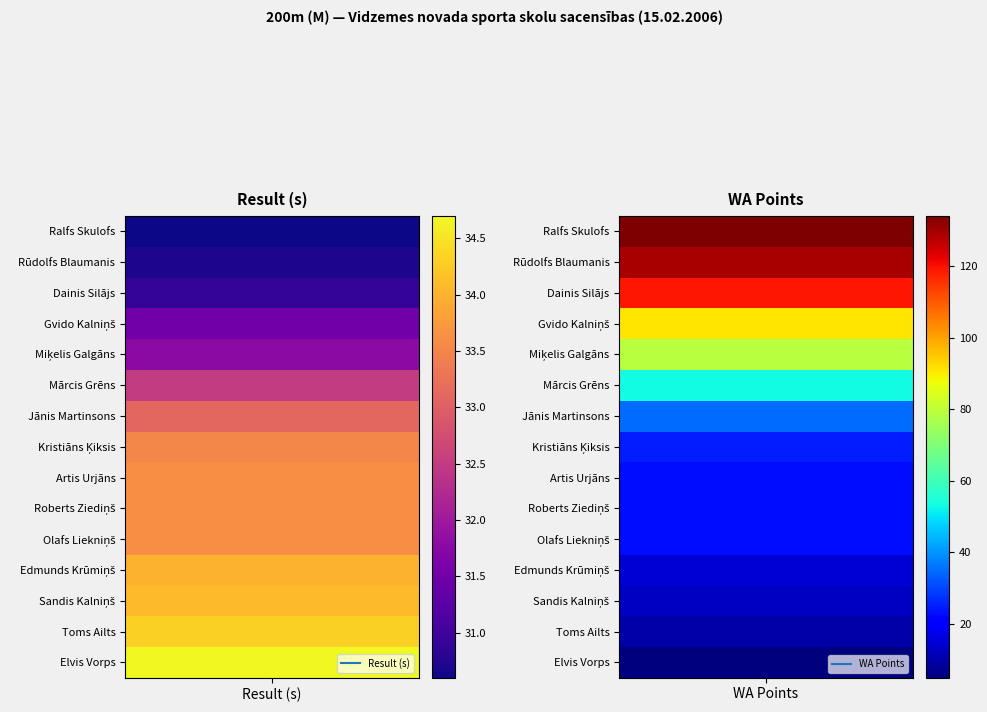

What is the difference between the maximum and minimum values in the Edmunds Krūmiņš series?

19.0